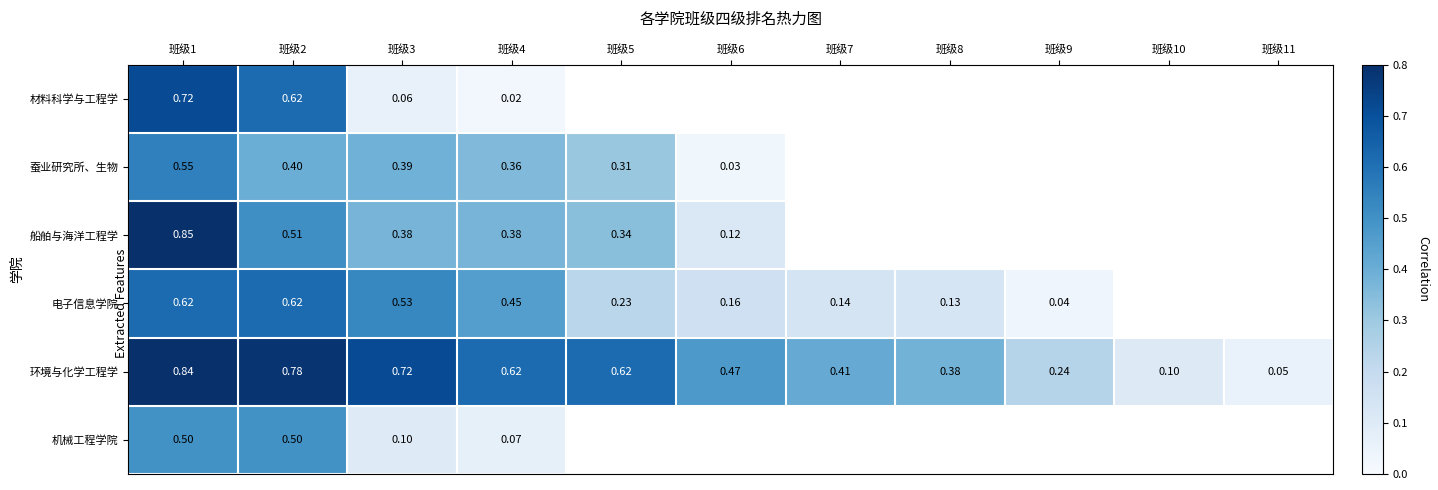

Rank the series at 班级4 from highest to lowest value.

环境与化学工程学, 电子信息学院, 船舶与海洋工程学, 蚕业研究所、生物, 机械工程学院, 材料科学与工程学